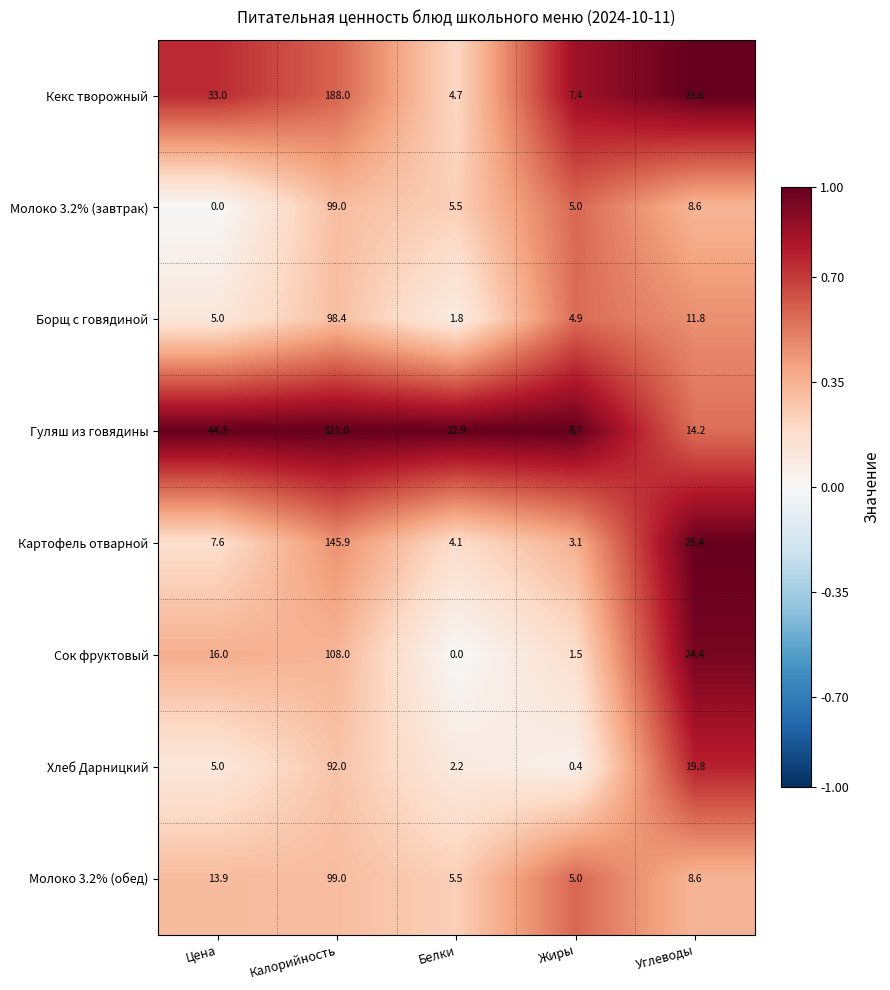

What value does the Картофель отварной series have at Белки?

4.1